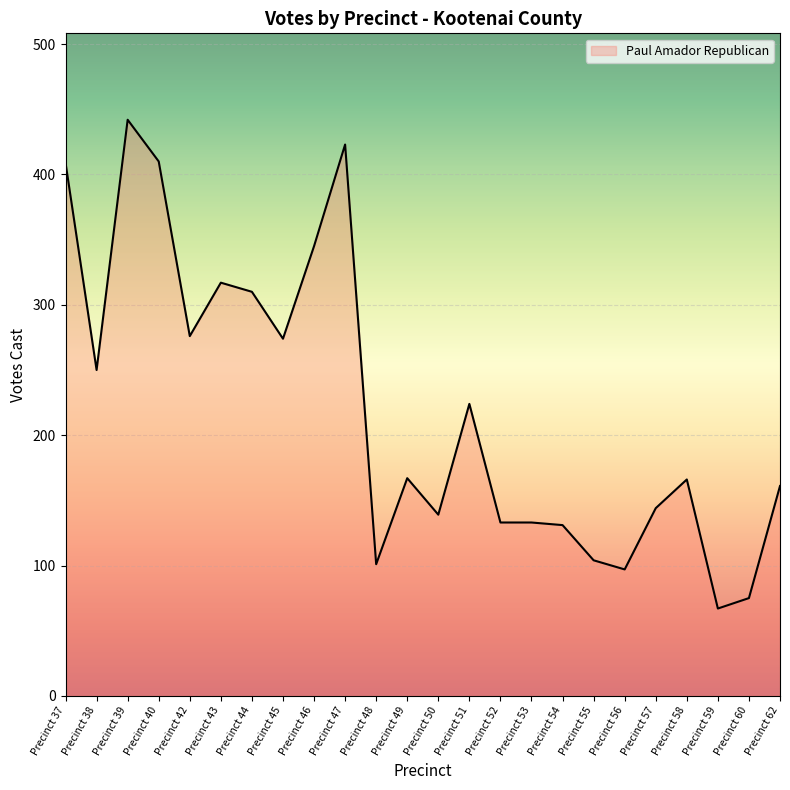

Read the value at Precinct 40, to the nearest 10.

410